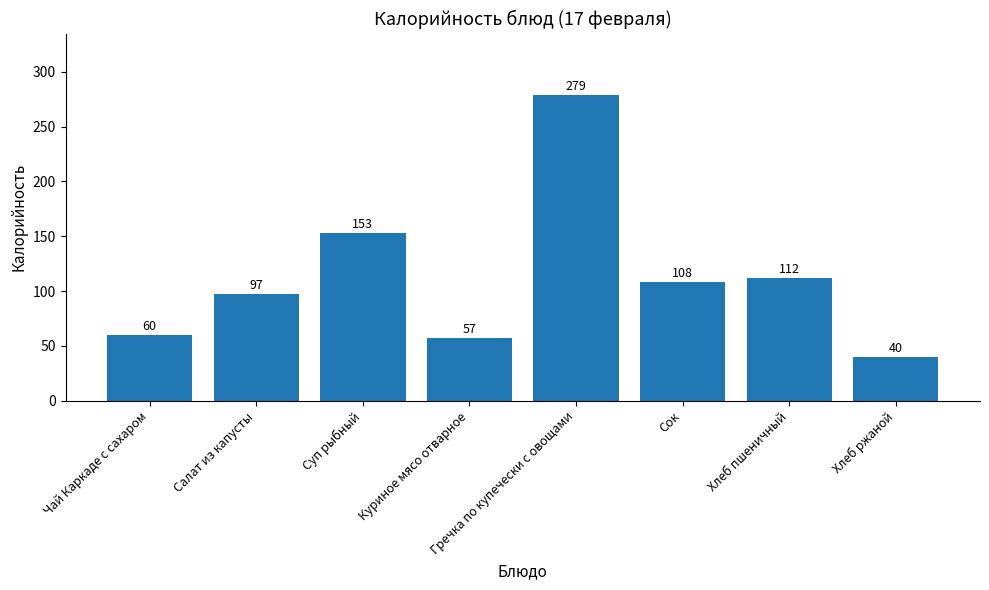

What is the ratio of the value at Гречка по купечески с овощами to the value at Сок?

2.6